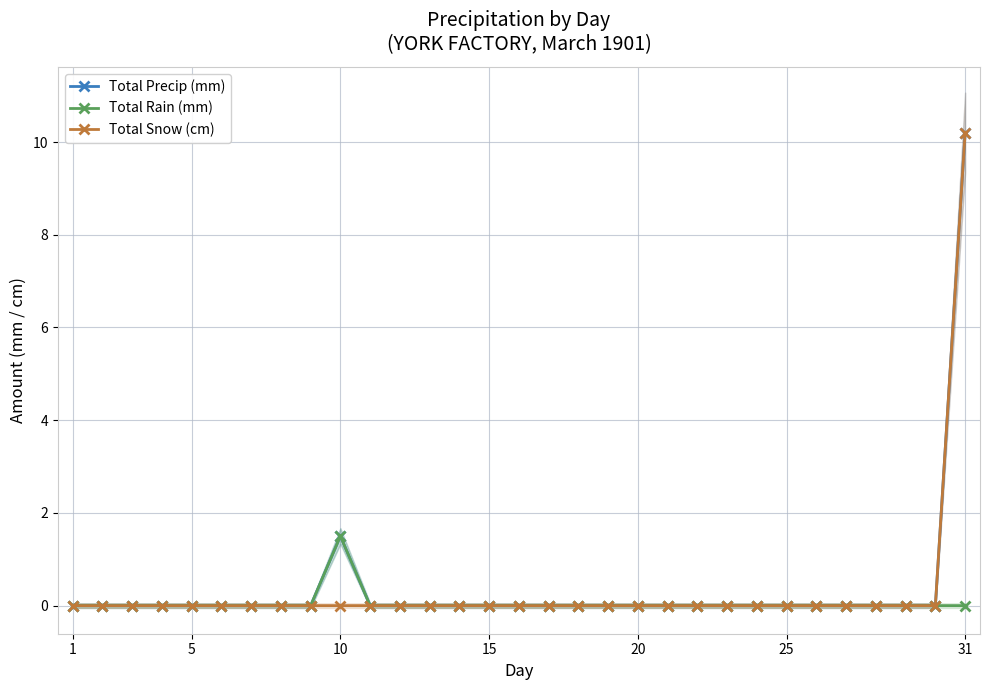

Which category has the lowest value in the Total Rain (mm) series?

1